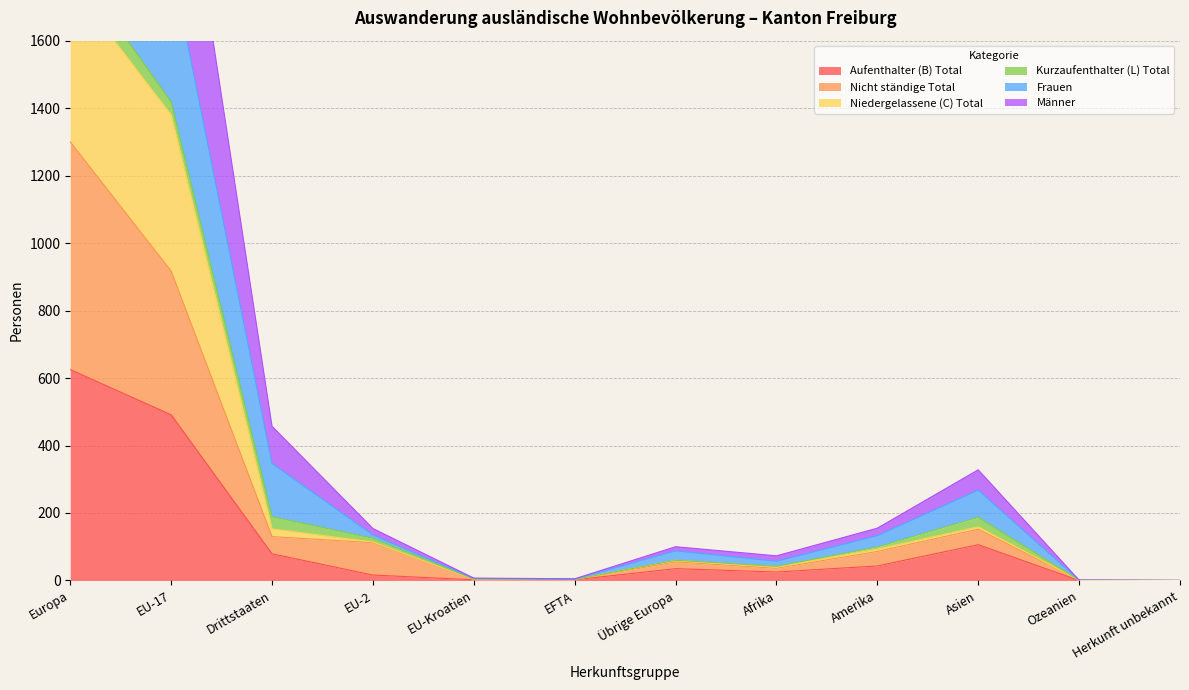

True or false: Aufenthalter (B) Total has a value of 0 at Ozeanien.

True